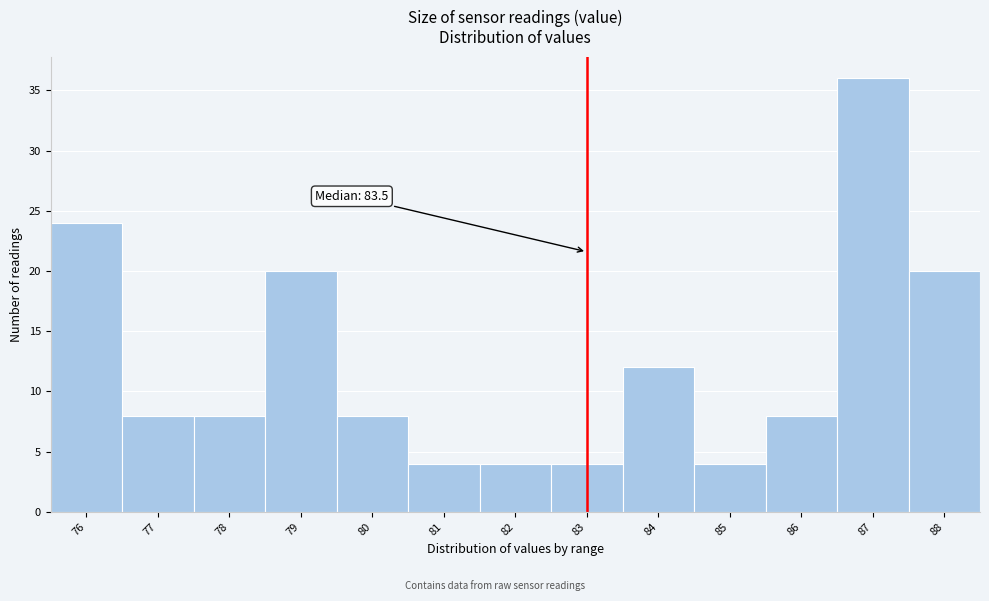

Reading left to right, transcribe all the data shown in this chart.

76=24	77=8	78=8	79=20	80=8	81=4	82=4	83=4	84=12	85=4	86=8	87=36	88=20